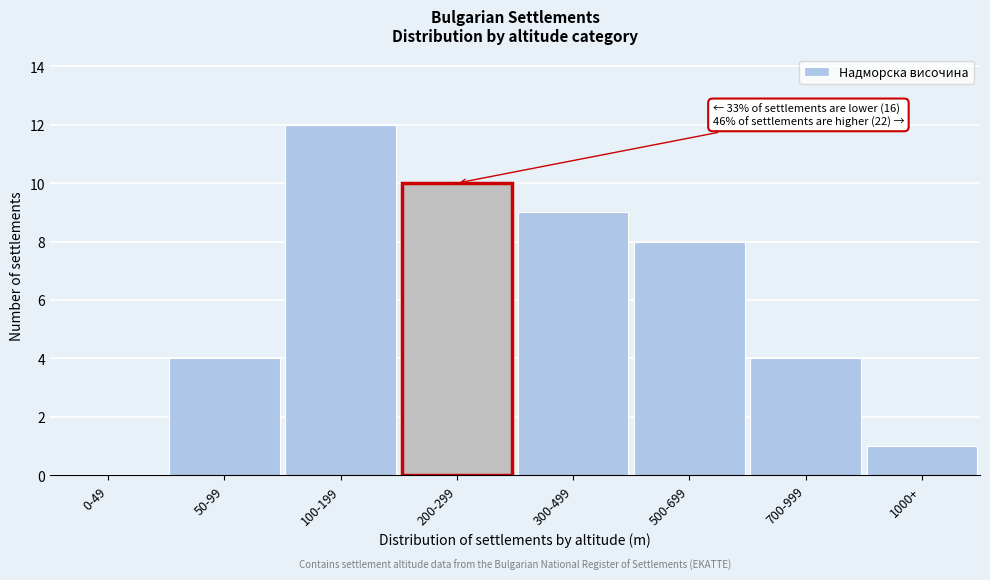

Reading left to right, extract all data points from this chart.

0-49=0	50-99=4	100-199=12	200-299=10	300-499=9	500-699=8	700-999=4	1000+=1